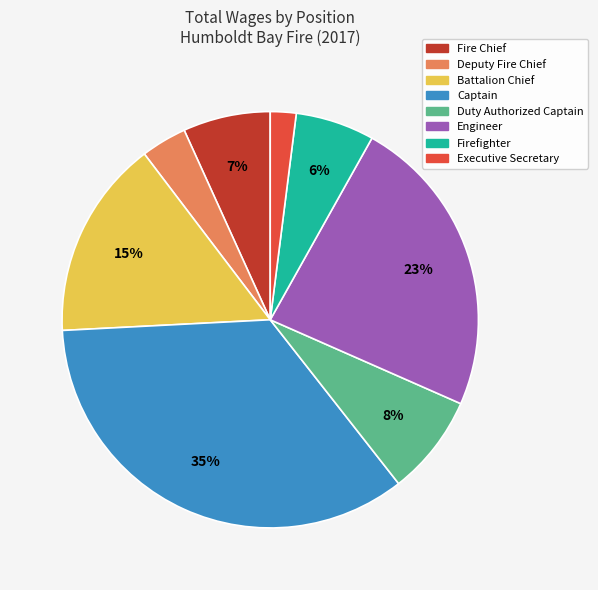

Is Firefighter the majority of the pie?

No